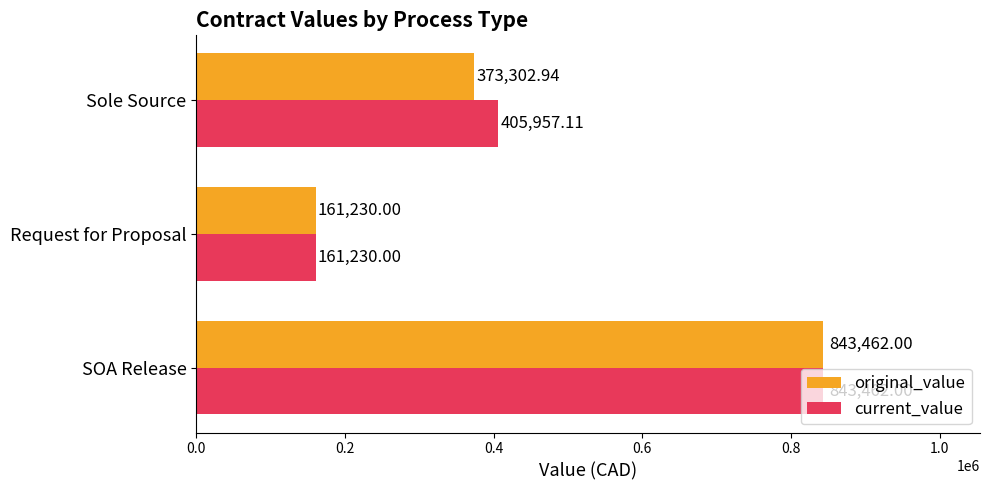

Where is original_value nearest to the value 502346?

Sole Source